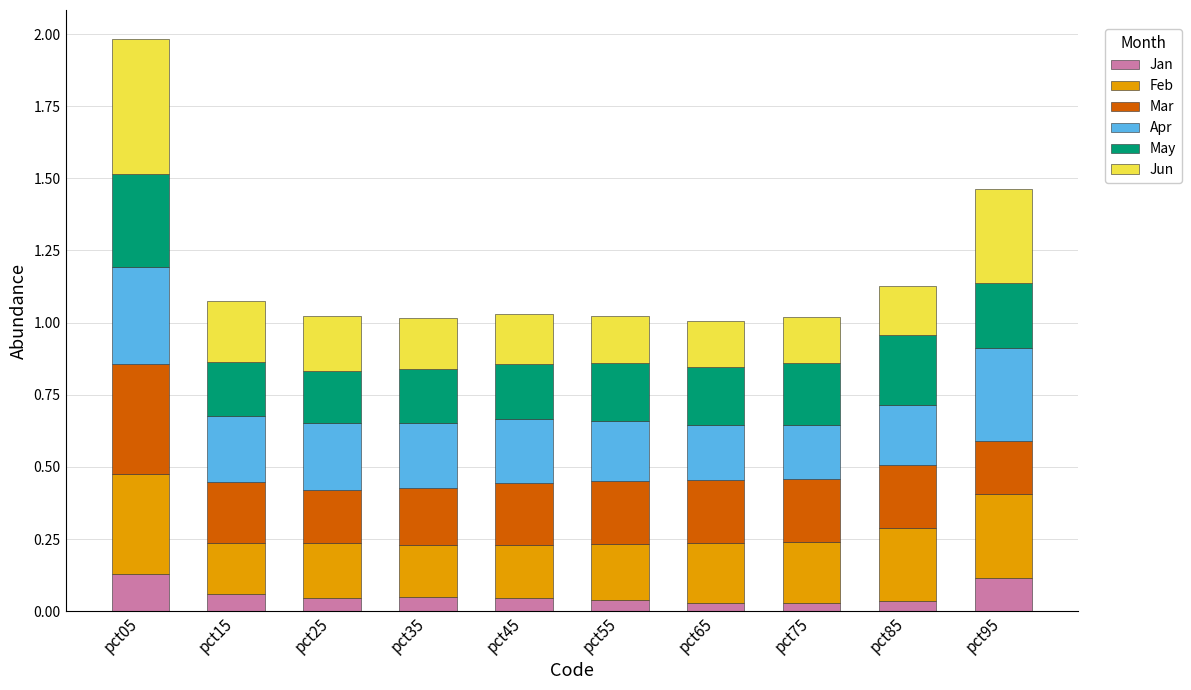

At which category is the sum across all series the highest?

pct05